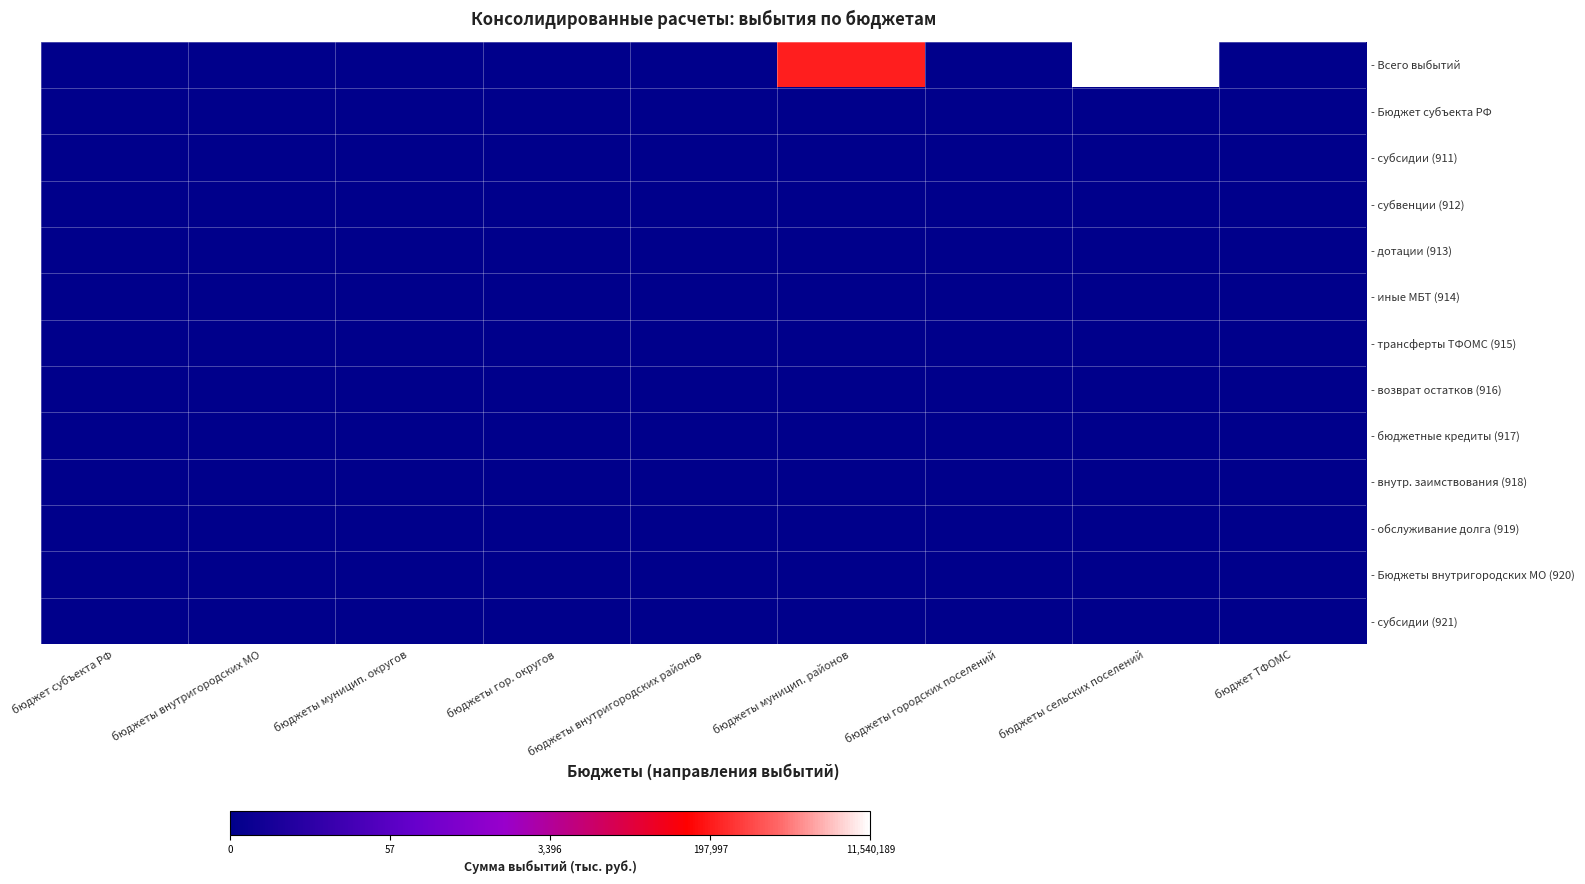

Between бюджеты муницип. округов and бюджеты сельских поселений, which series saw the biggest shift?

- Всего выбытий